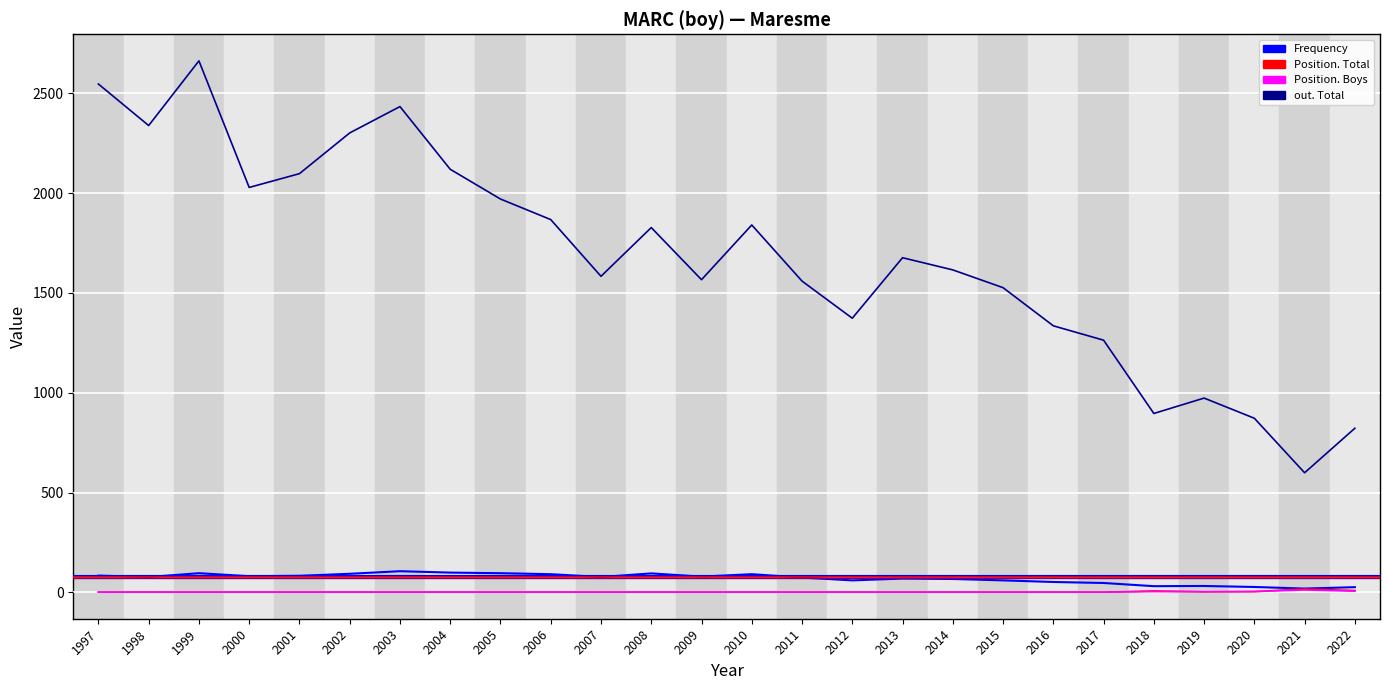

What are all the series names shown in the legend?

Frequency, Position. Total, Position. Boys, out. Total